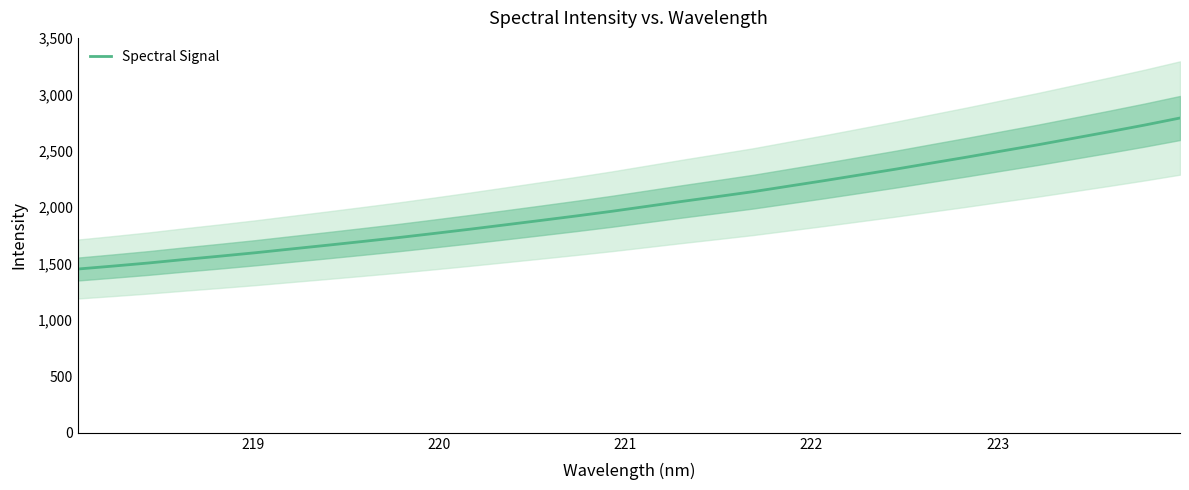

What is the lowest value of the Spectral Signal series?

1451.5